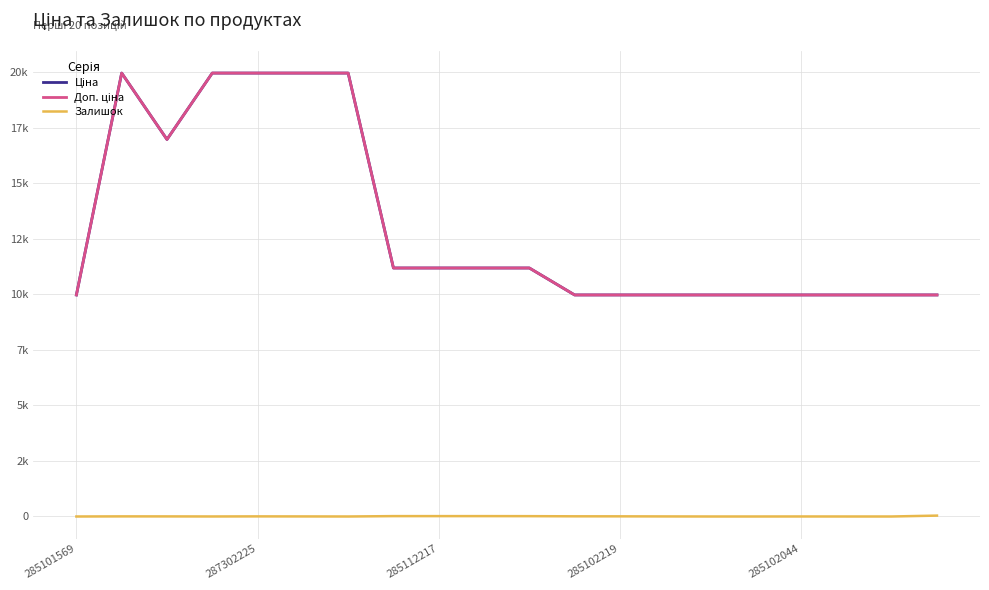

List the series in order of their peak value, highest first.

Ціна, Доп. ціна, Залишок